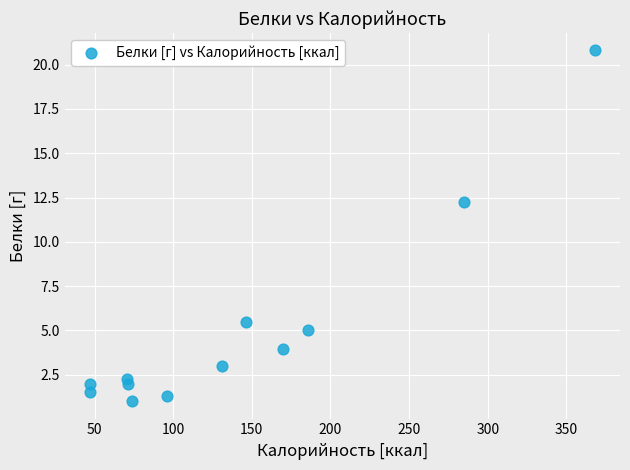

What is the range of X values (max minus min)?

321.0